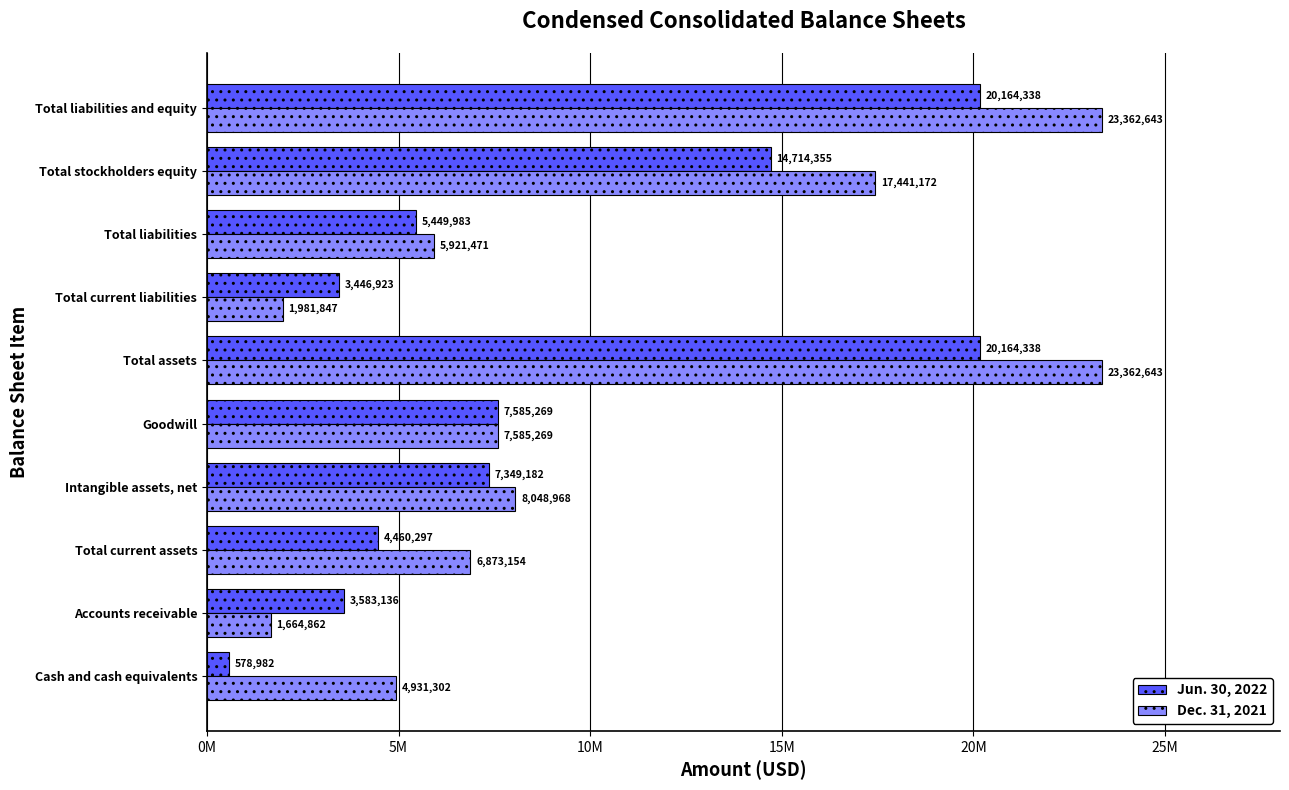

What position from the left is Total current assets?

3